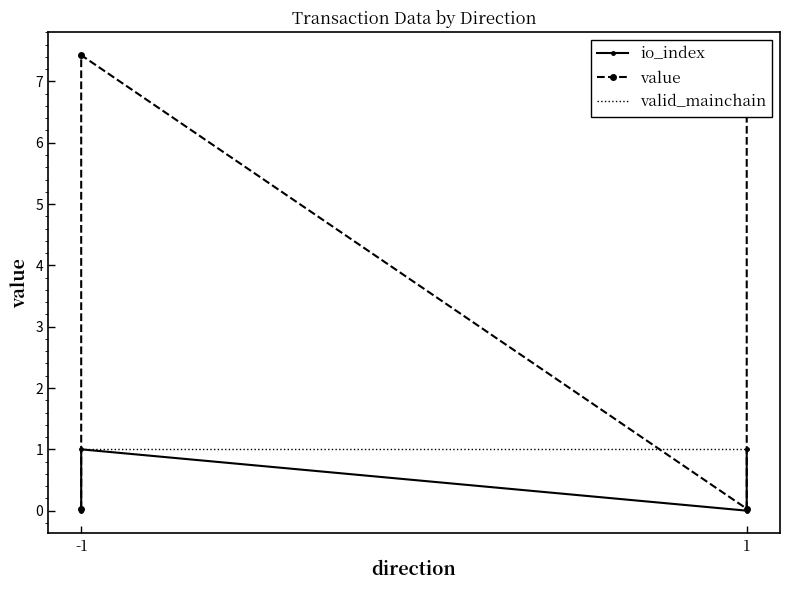

At -1, list the series in order from largest to smallest.

valid_mainchain, value, io_index